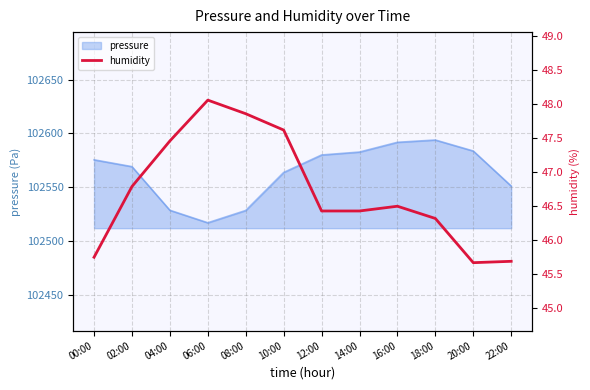

What is the average value?

46.7